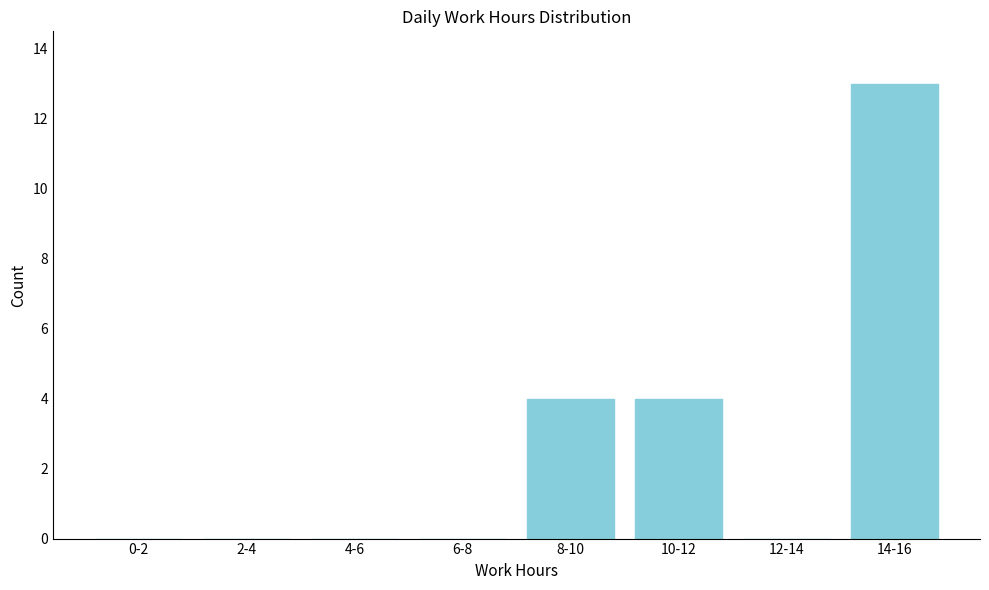

Reading left to right, what are all the values shown in this chart?

0-2=0	2-4=0	4-6=0	6-8=0	8-10=4	10-12=4	12-14=0	14-16=13